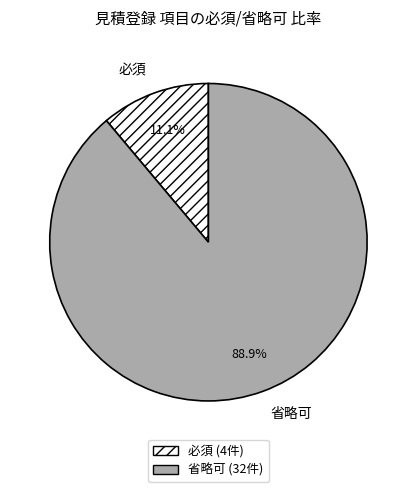

To the nearest percent, what is the average slice percentage?

50%